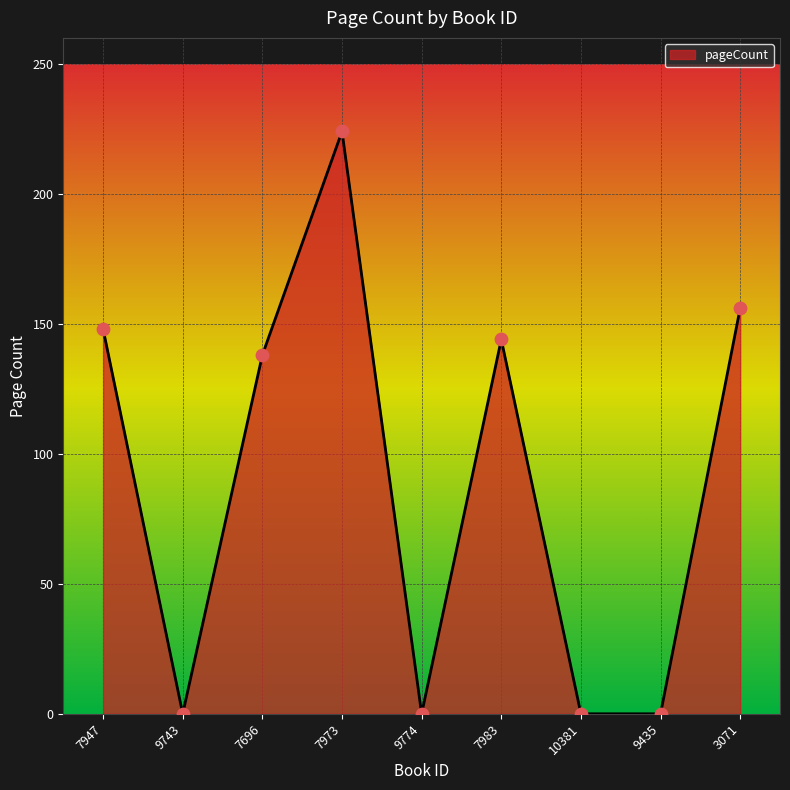

Between 7973 and 9435, which is larger?

7973